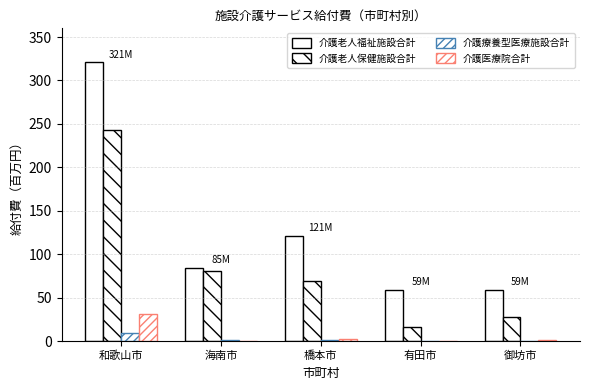

How many data points does each series have?

5